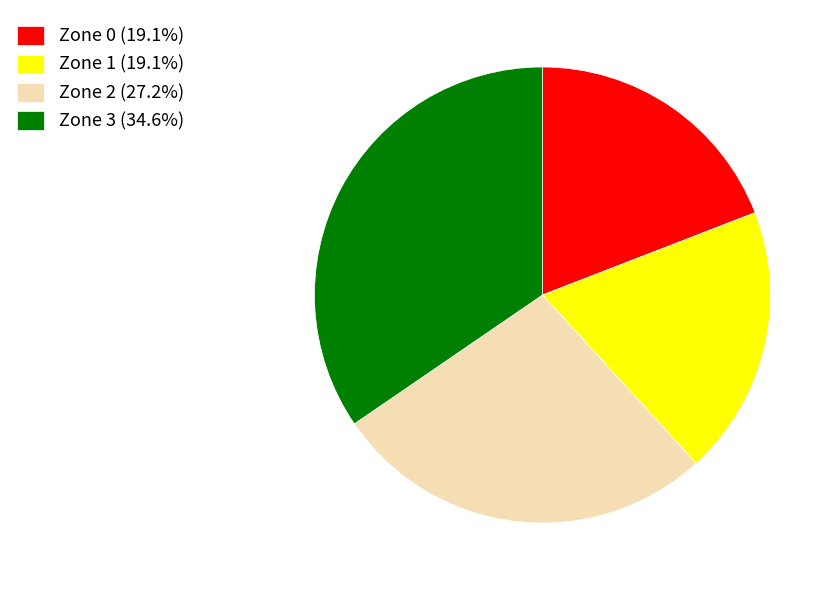

Which category has the biggest portion of the pie?

Zone 3